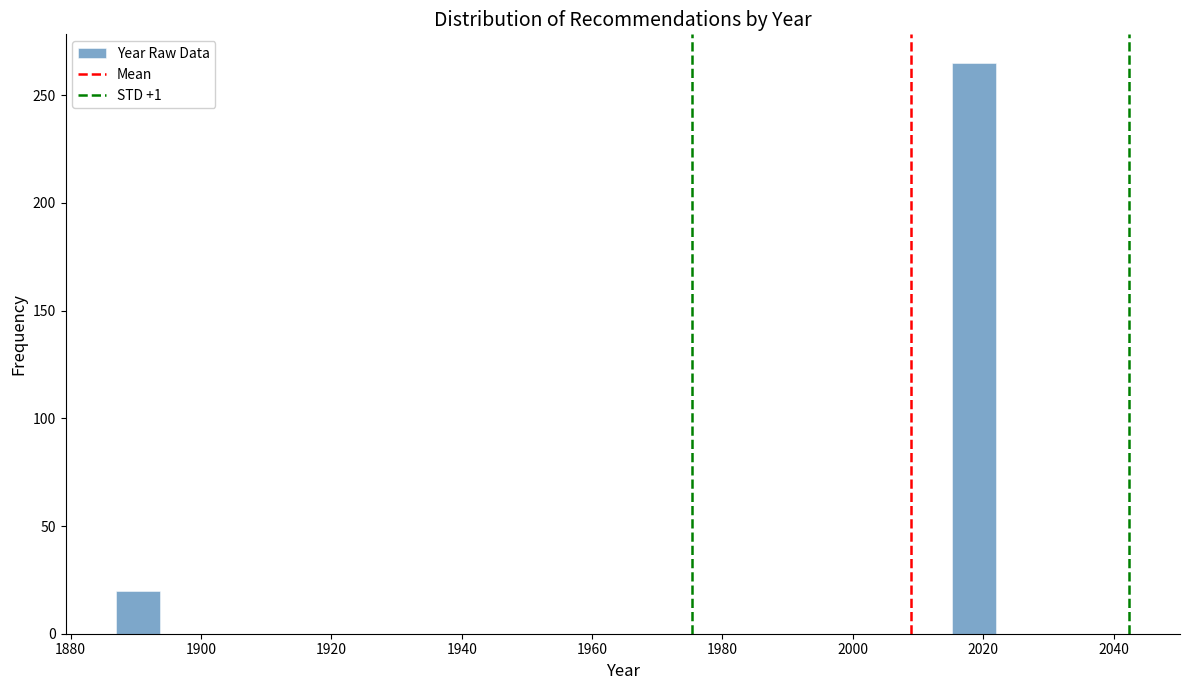

Read against the x-axis, roughly where is the centre of the tallest bar?

2018